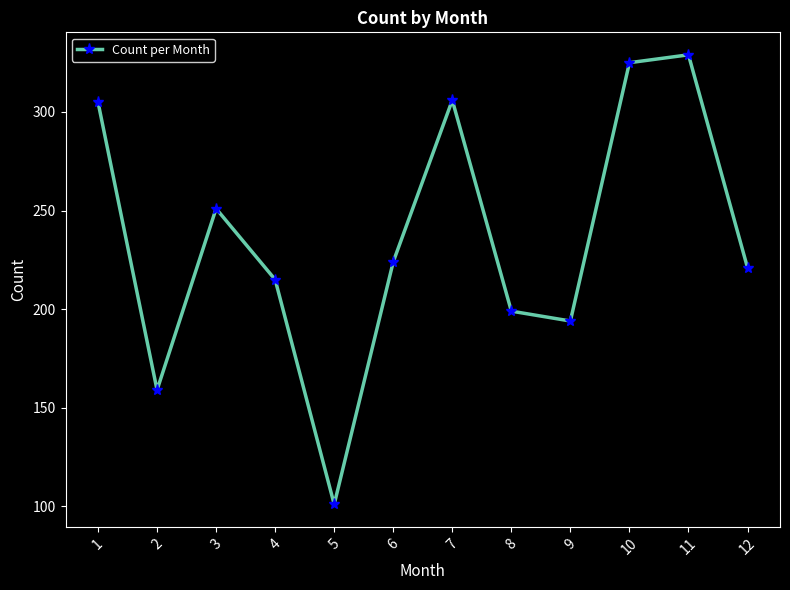

Read the value at 12, to the nearest 10.

220